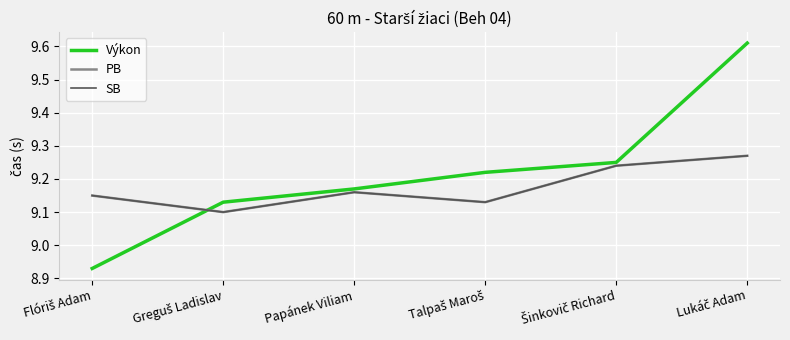

Where is the first local maximum for SB?

Papánek Viliam